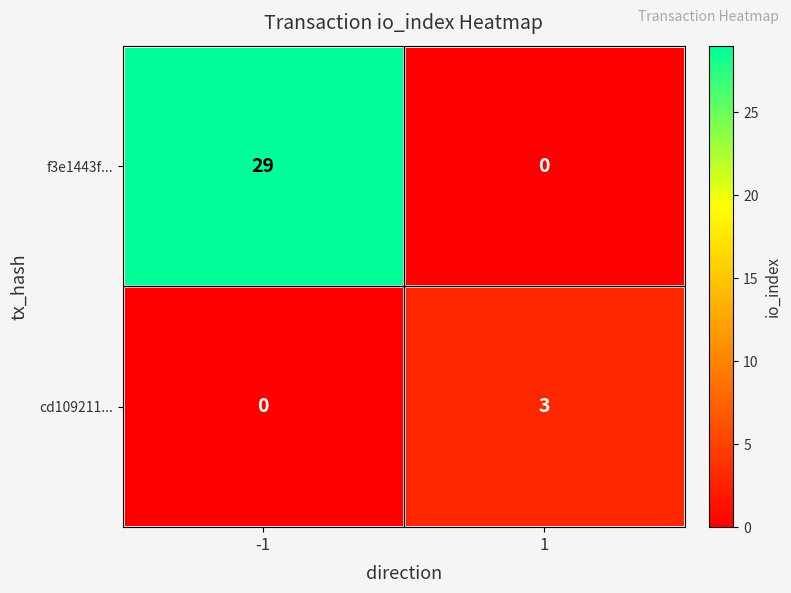

List the series in order of their peak value, highest first.

f3e1443f..., cd109211...